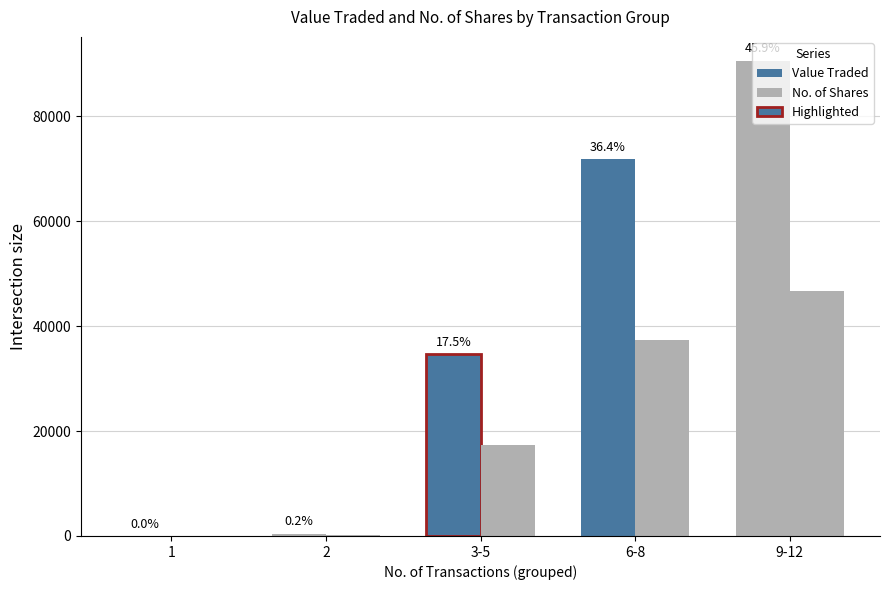

Are the bars horizontal?

No